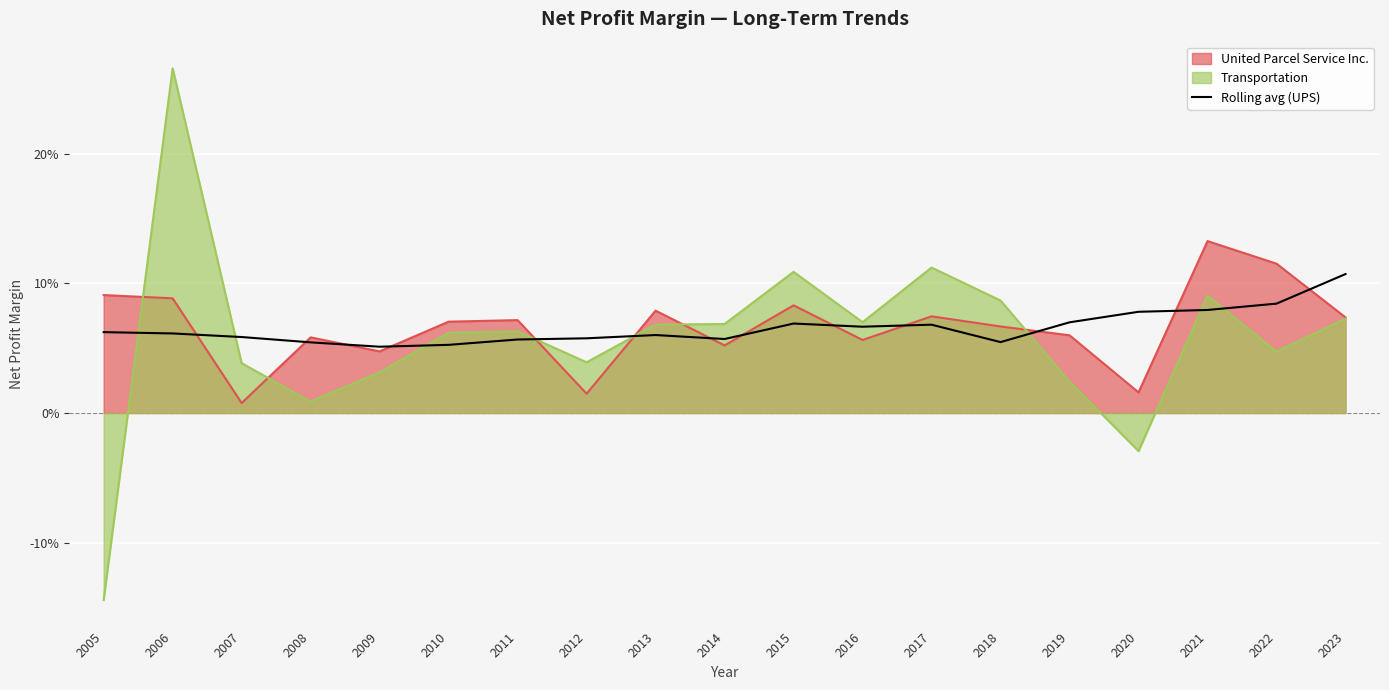

What is the average value?

0.1